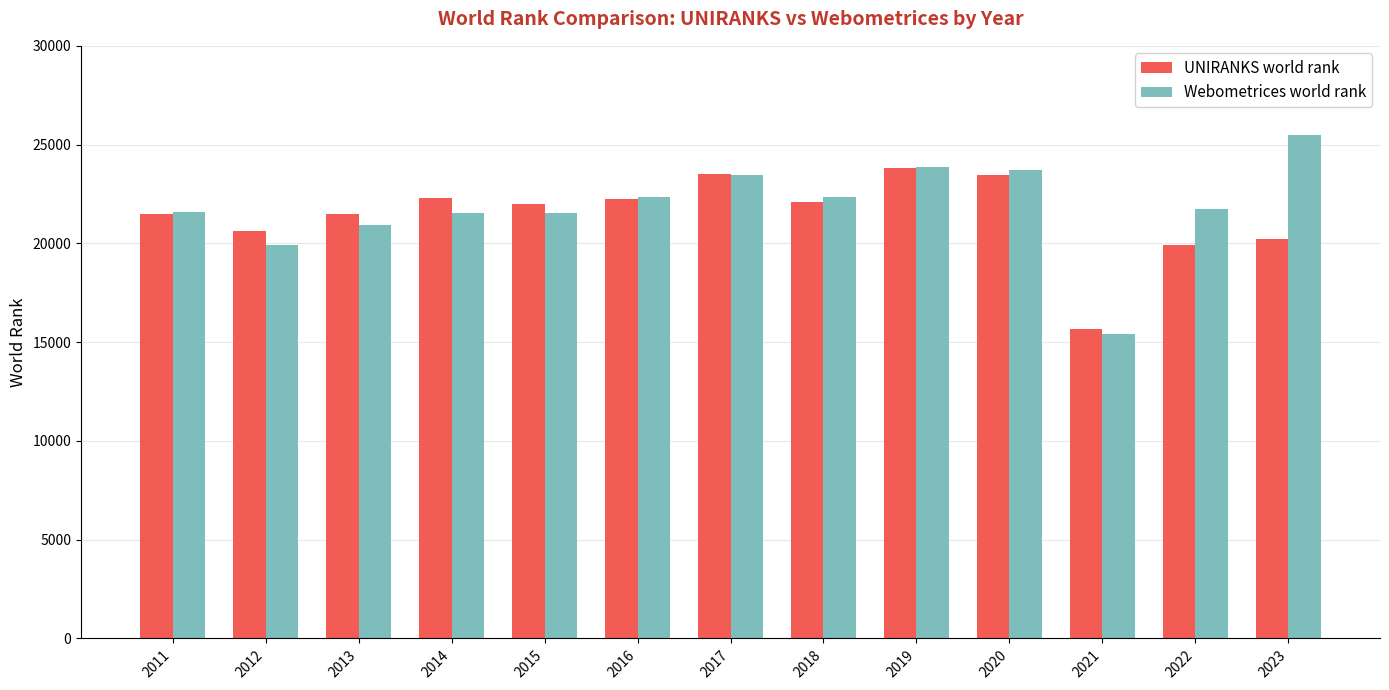

At which label is UNIRANKS world rank closest to 19734?

2022